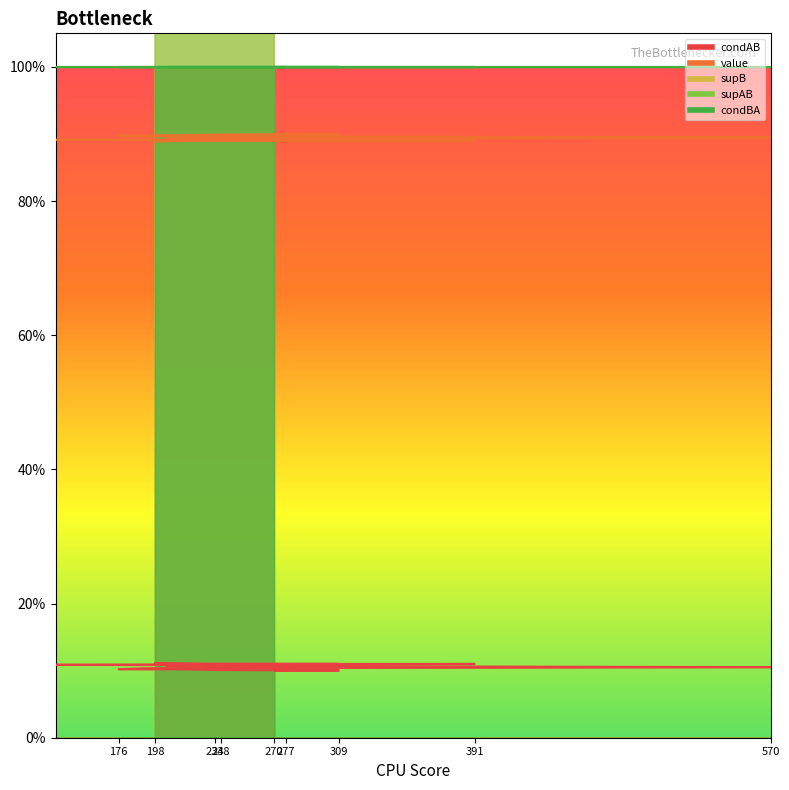

Which has a higher value, 277 or 238?

277